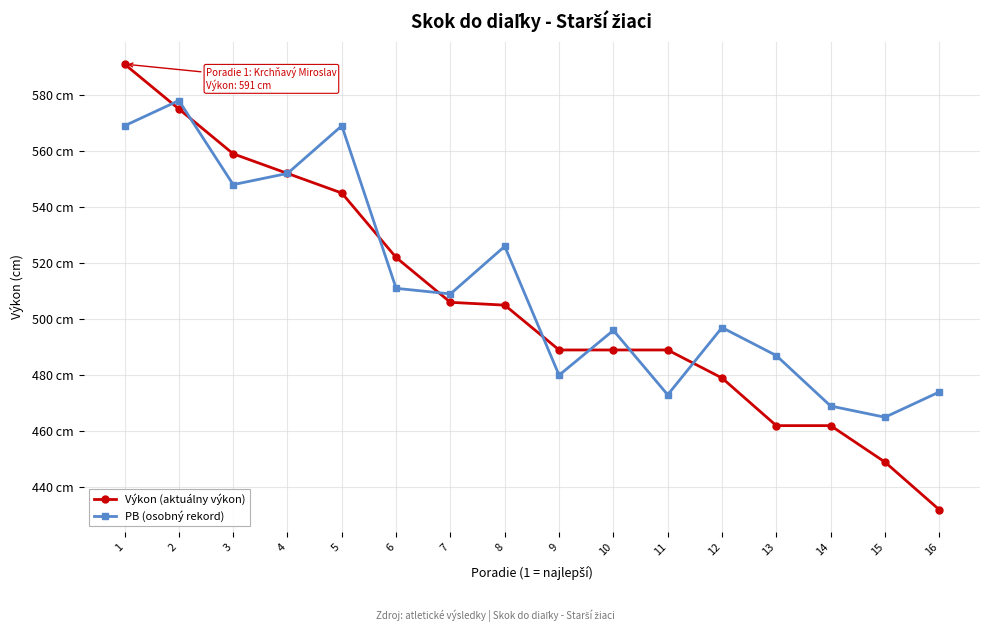

What are all the series names shown in the legend?

Výkon (aktuálny výkon), PB (osobný rekord)